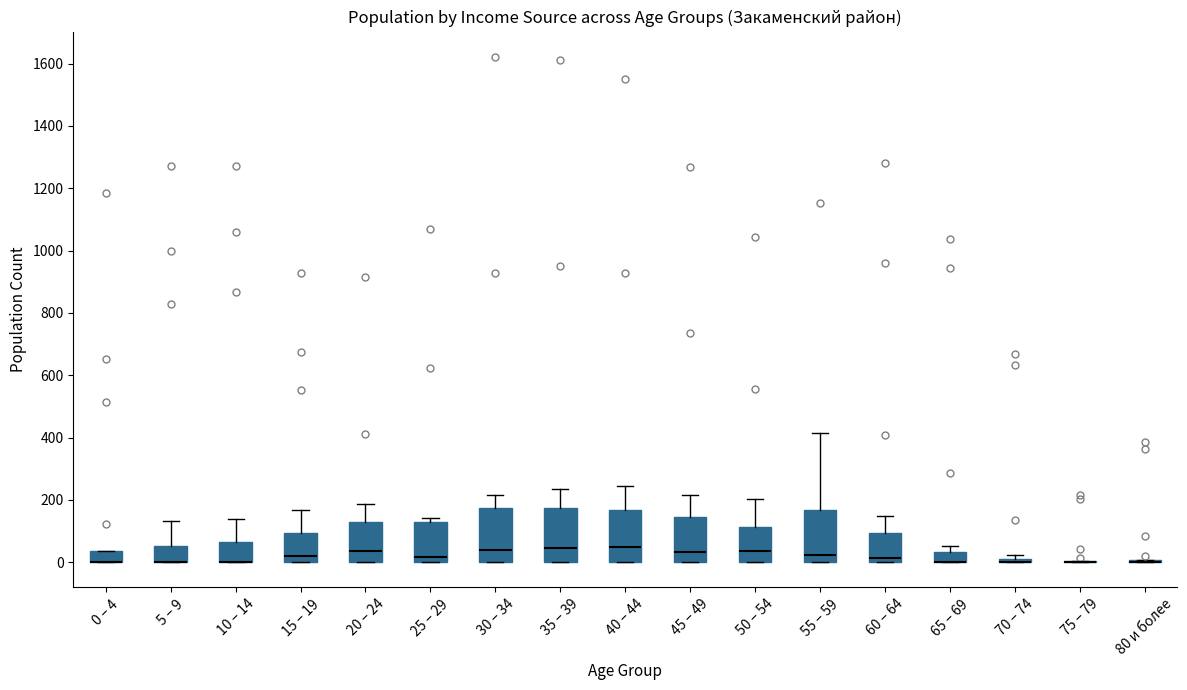

Where is the upper edge of the box for 45 – 49 on the y-axis? The values are not printed on the chart, so give them approximately, as read against the axis.

140